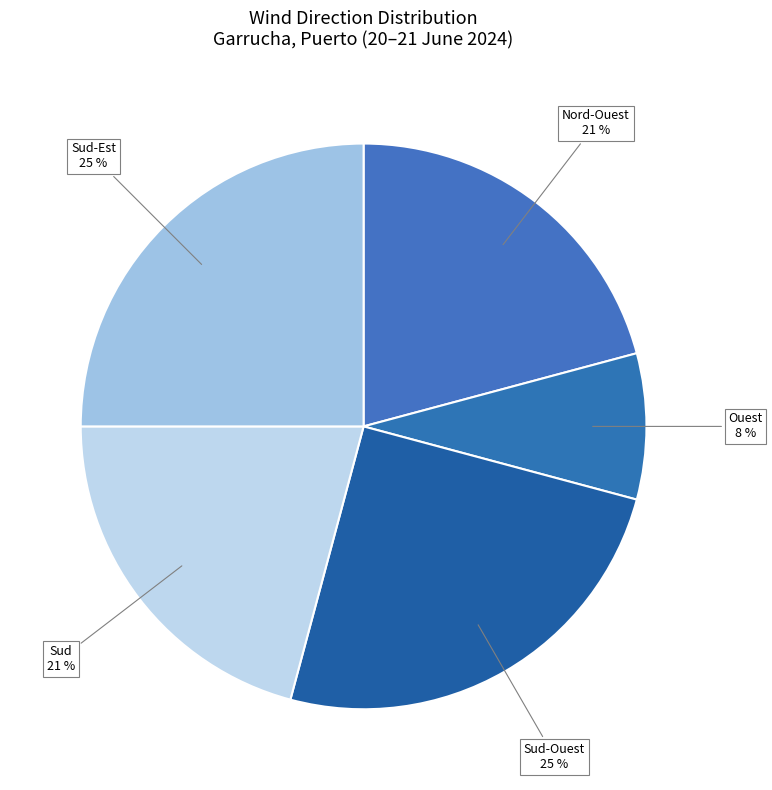

What is the smallest slice in the pie chart?

Ouest